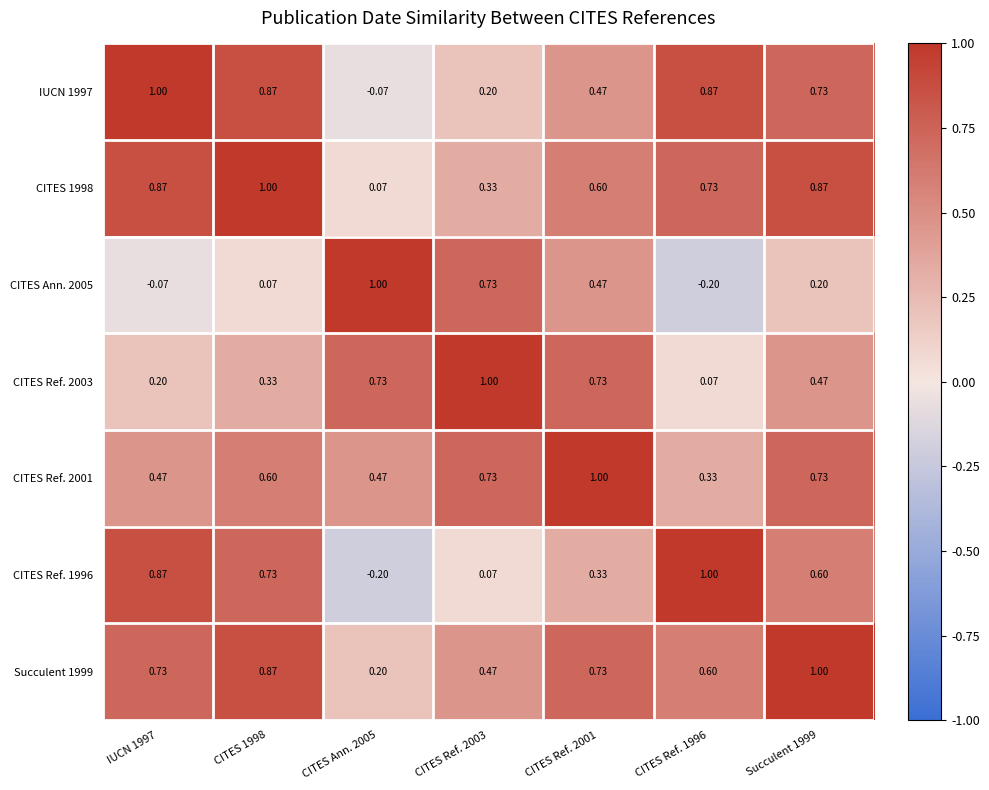

What is the total value across all series at CITES Ref. 1996?

3.4